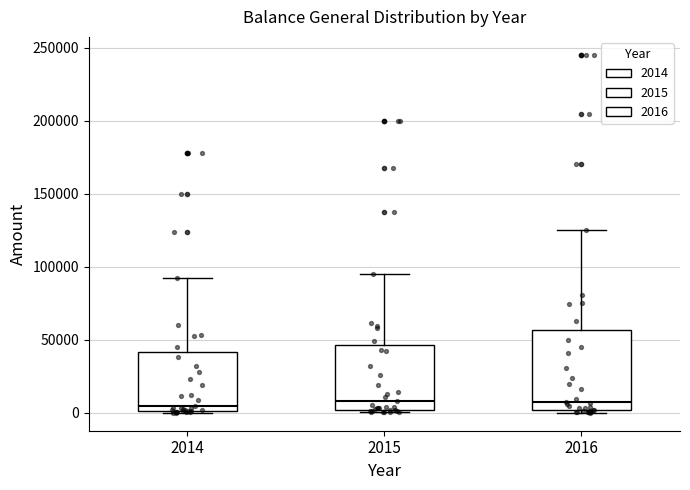

Comparing the boxes themselves (not the whiskers), which one is the tallest?

2016